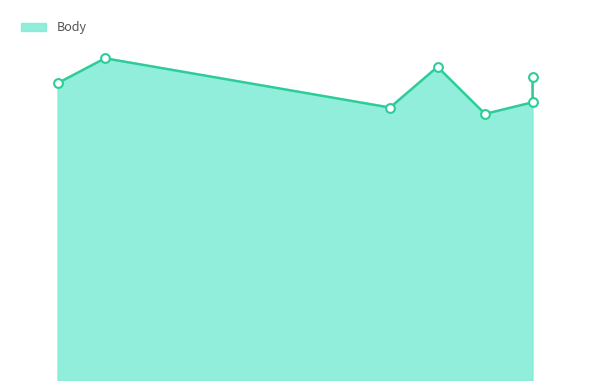

Approximately how many times larger is the value at Svoboda Aleš
98 compared to Hájek David
96?

1.0